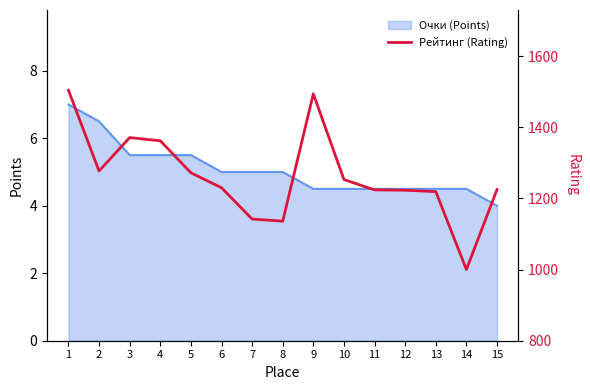

Read the value at 13.

1219